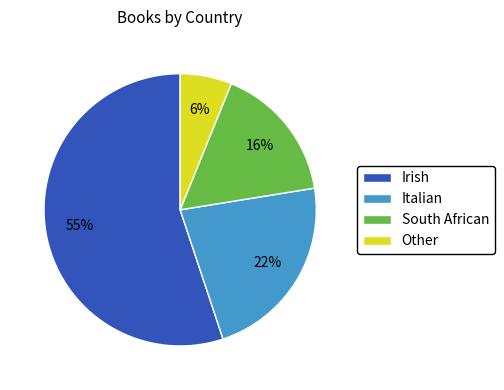

What is the majority slice?

Irish